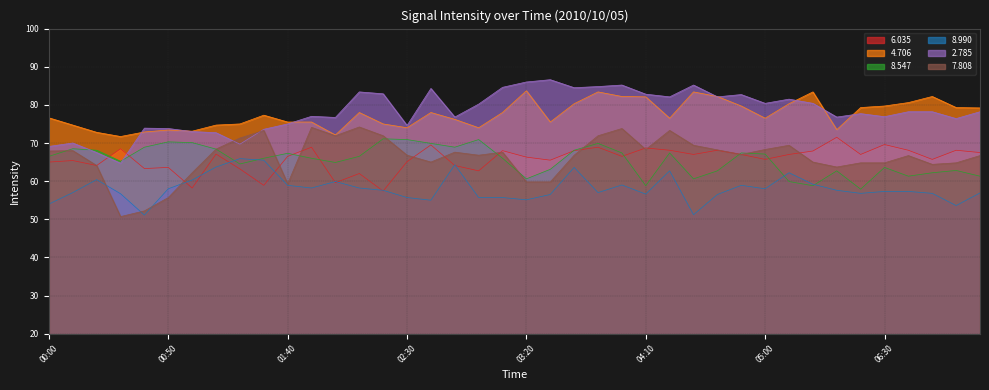

The value of 8.990 at 01:10 is 96.0. True or false?

False